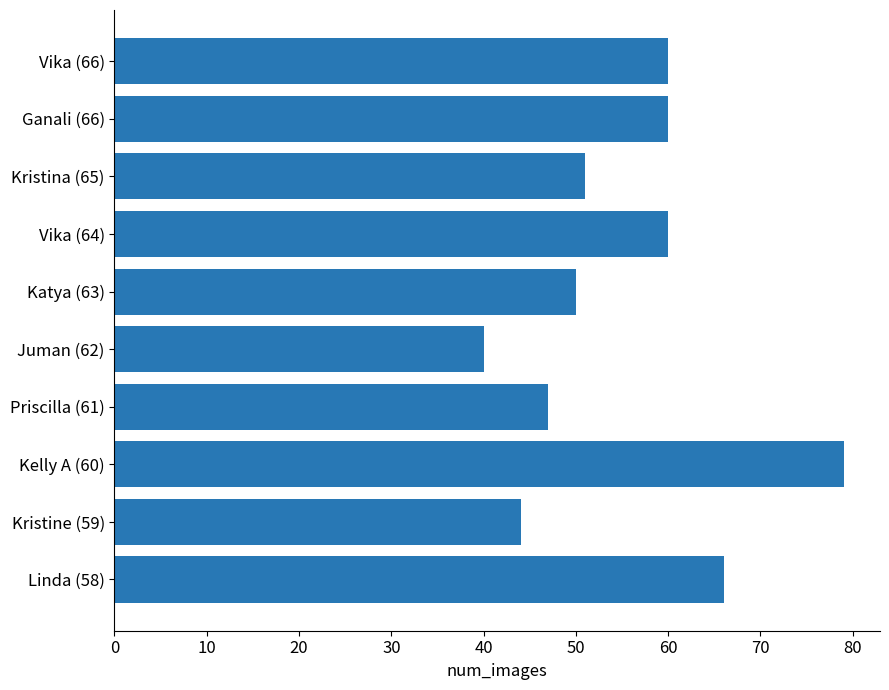

What is the greatest value displayed?

79